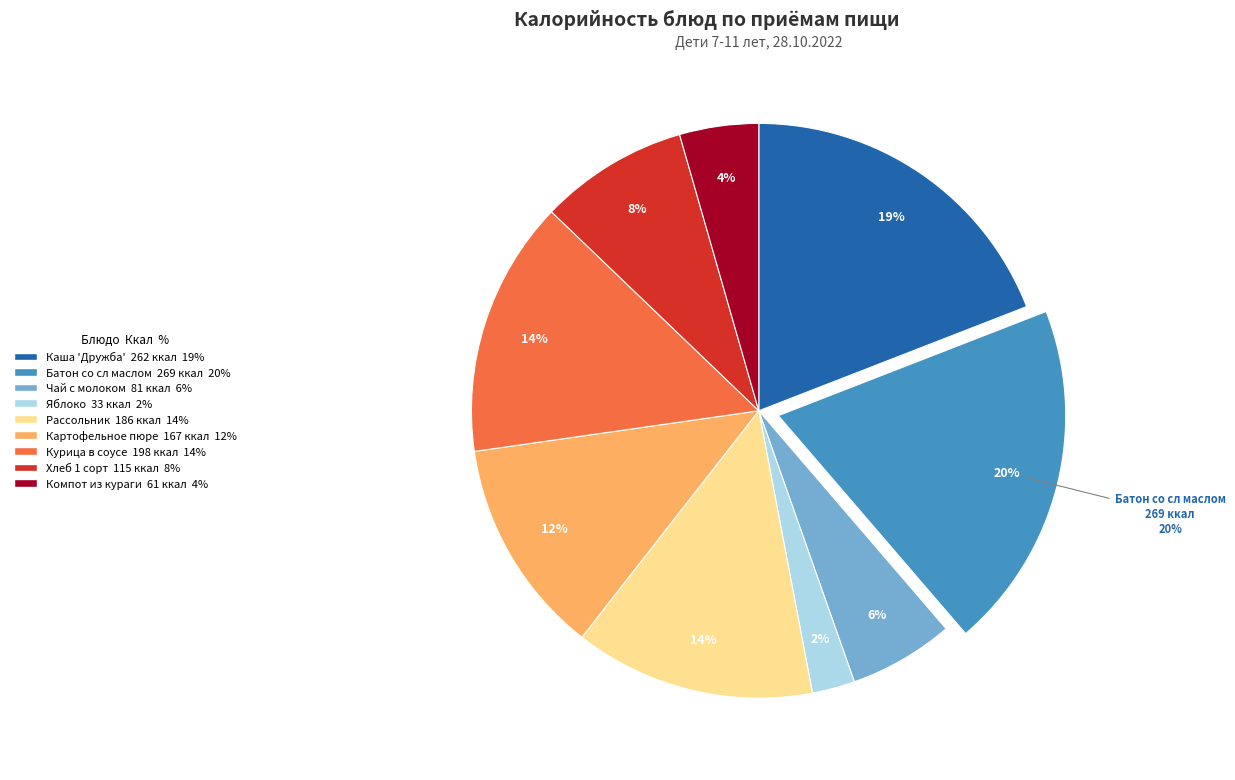

What percentage is NOT represented by Каша 'Дружба'?

80.9%